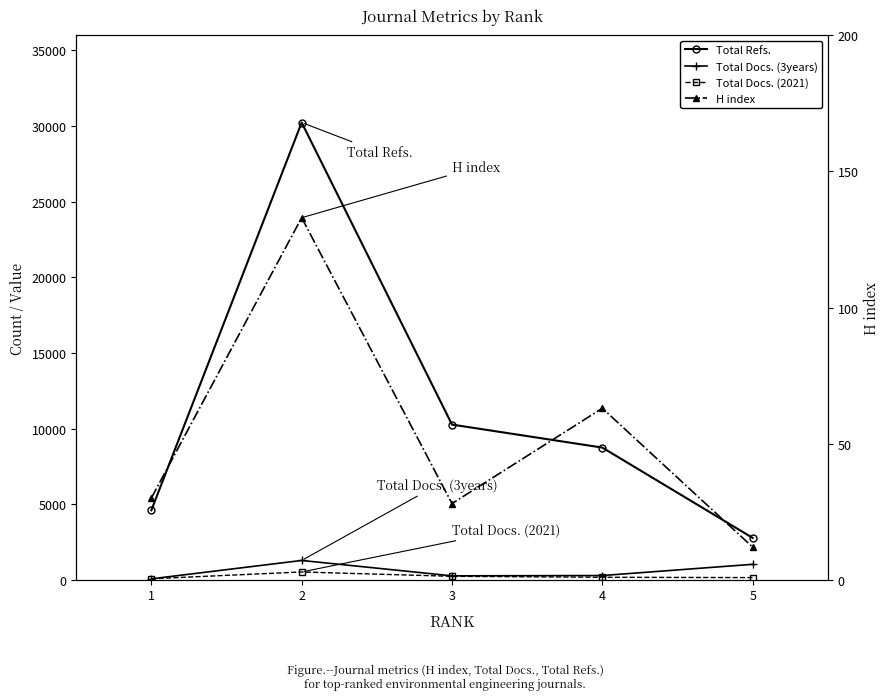

How many interior local peaks does the Total Refs. series have?

1